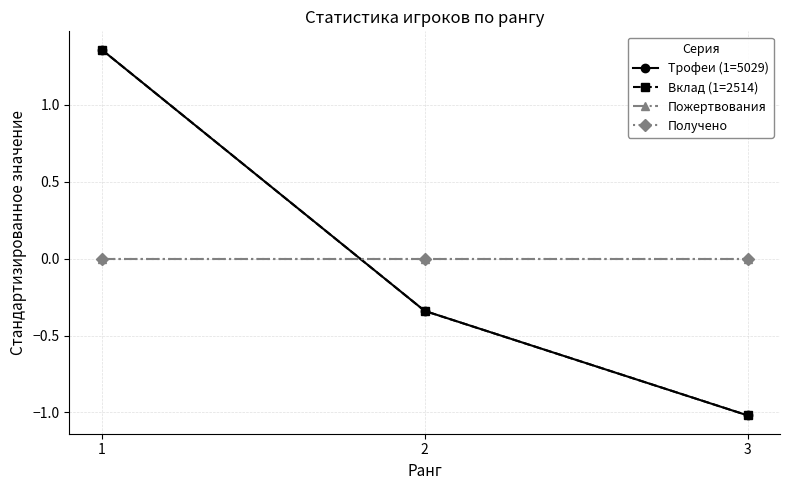

Does the chart have visible grid lines?

Yes